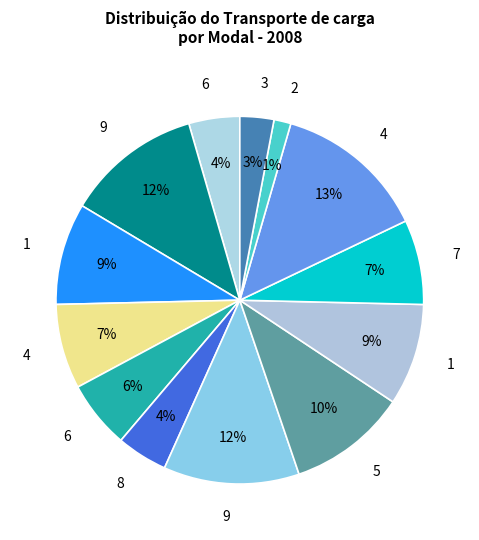

How many slices are in this pie chart?

13